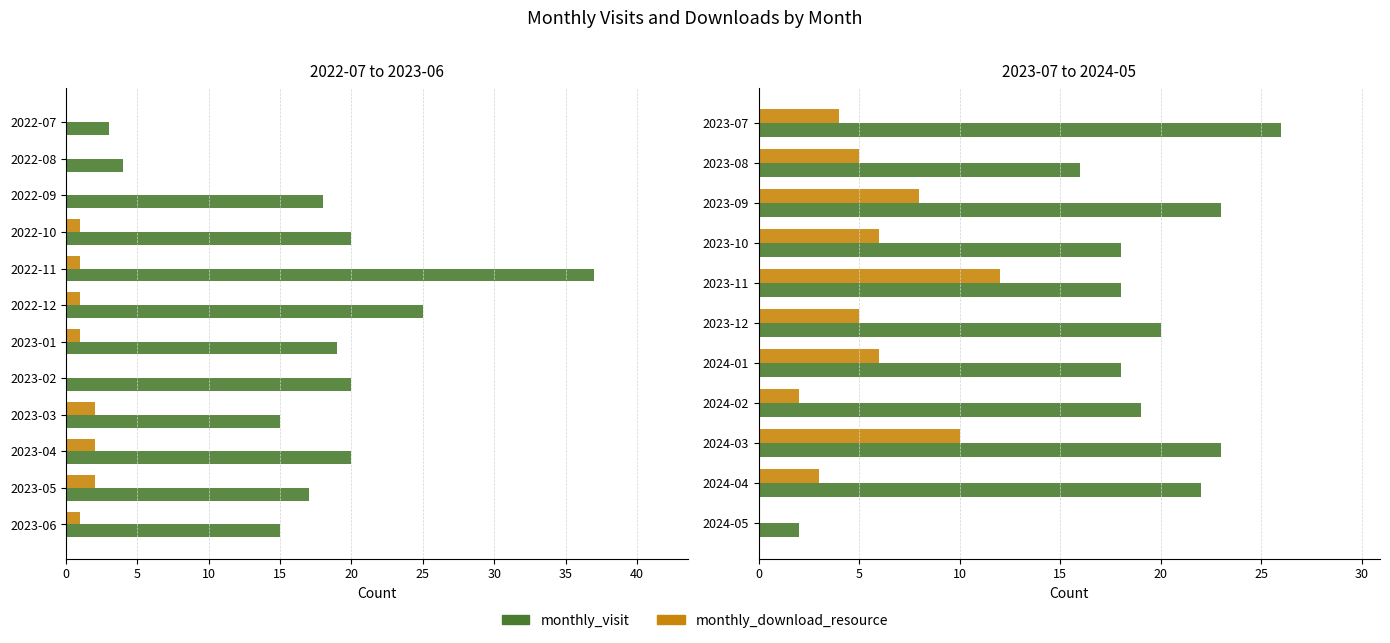

How many values in the monthly_download_resource series exceed 5?

5